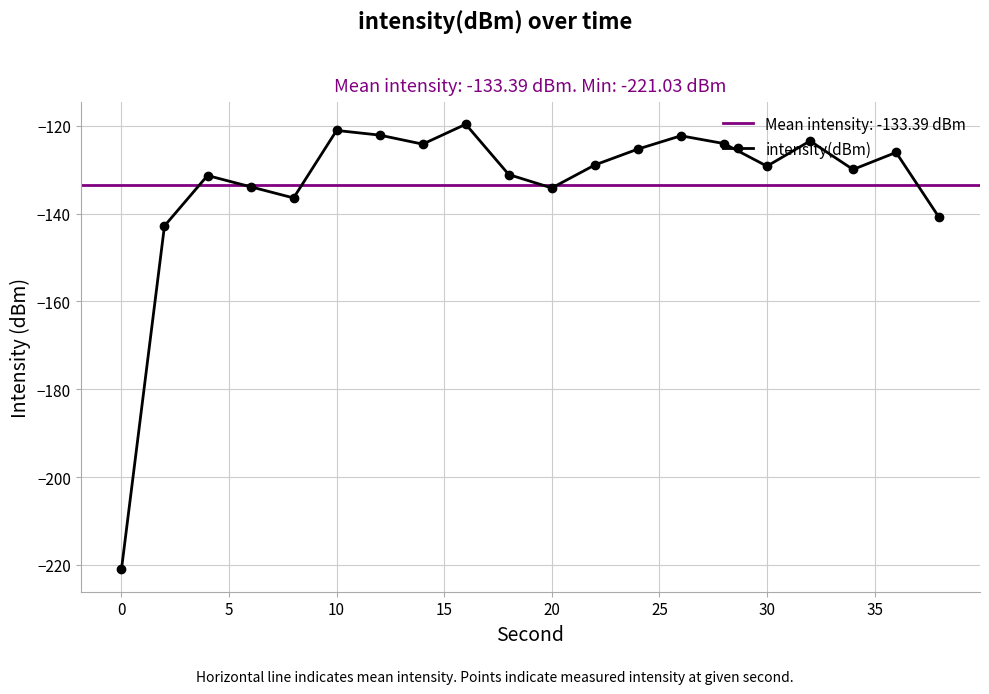

In intensity(dBm), how many points are lower than both neighbors (excluding endpoints)?

5